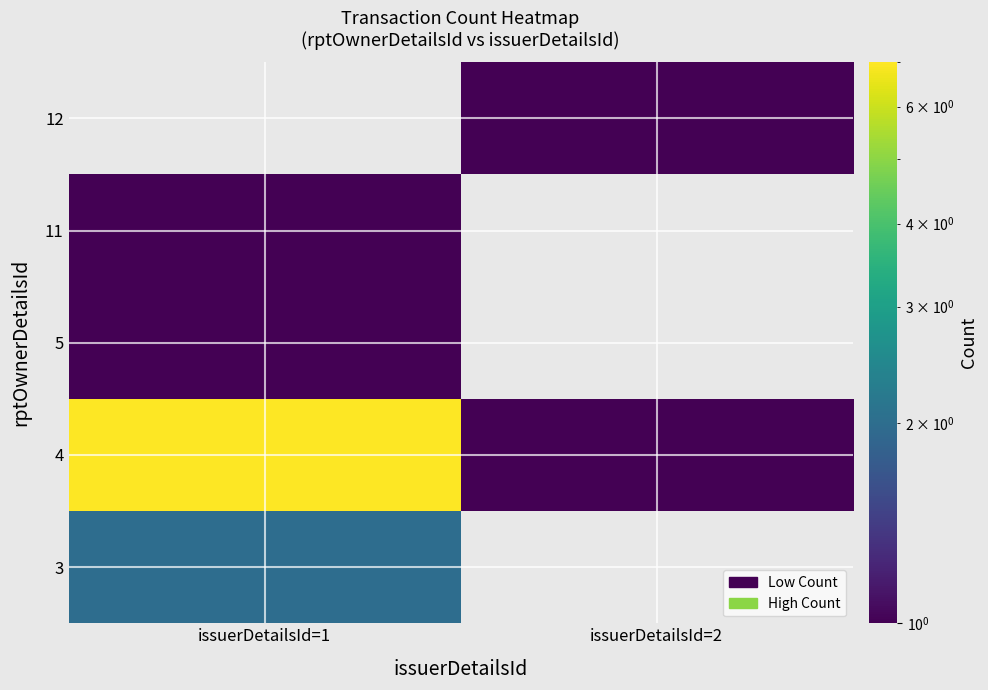

At how many categories does at least one series exceed 5?

1